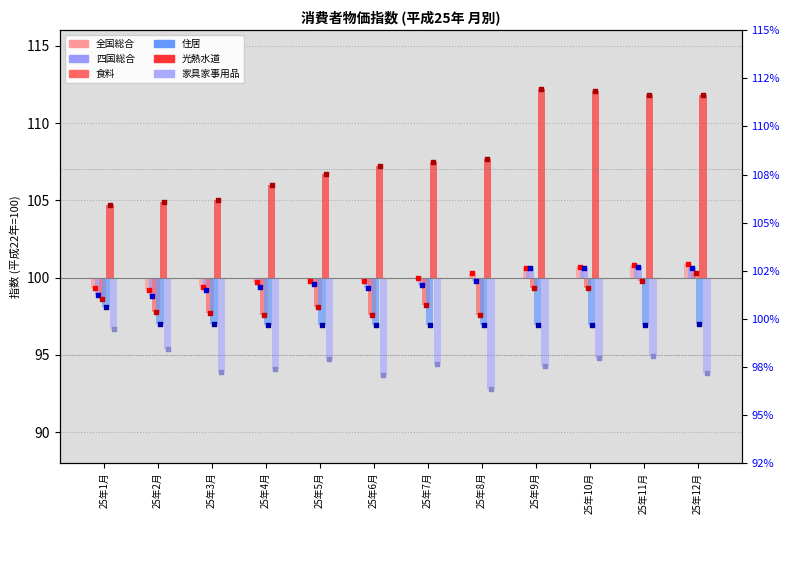

Is the value of 四国総合 at 25年6月 greater than the value of 食料 at 25年6月?

No